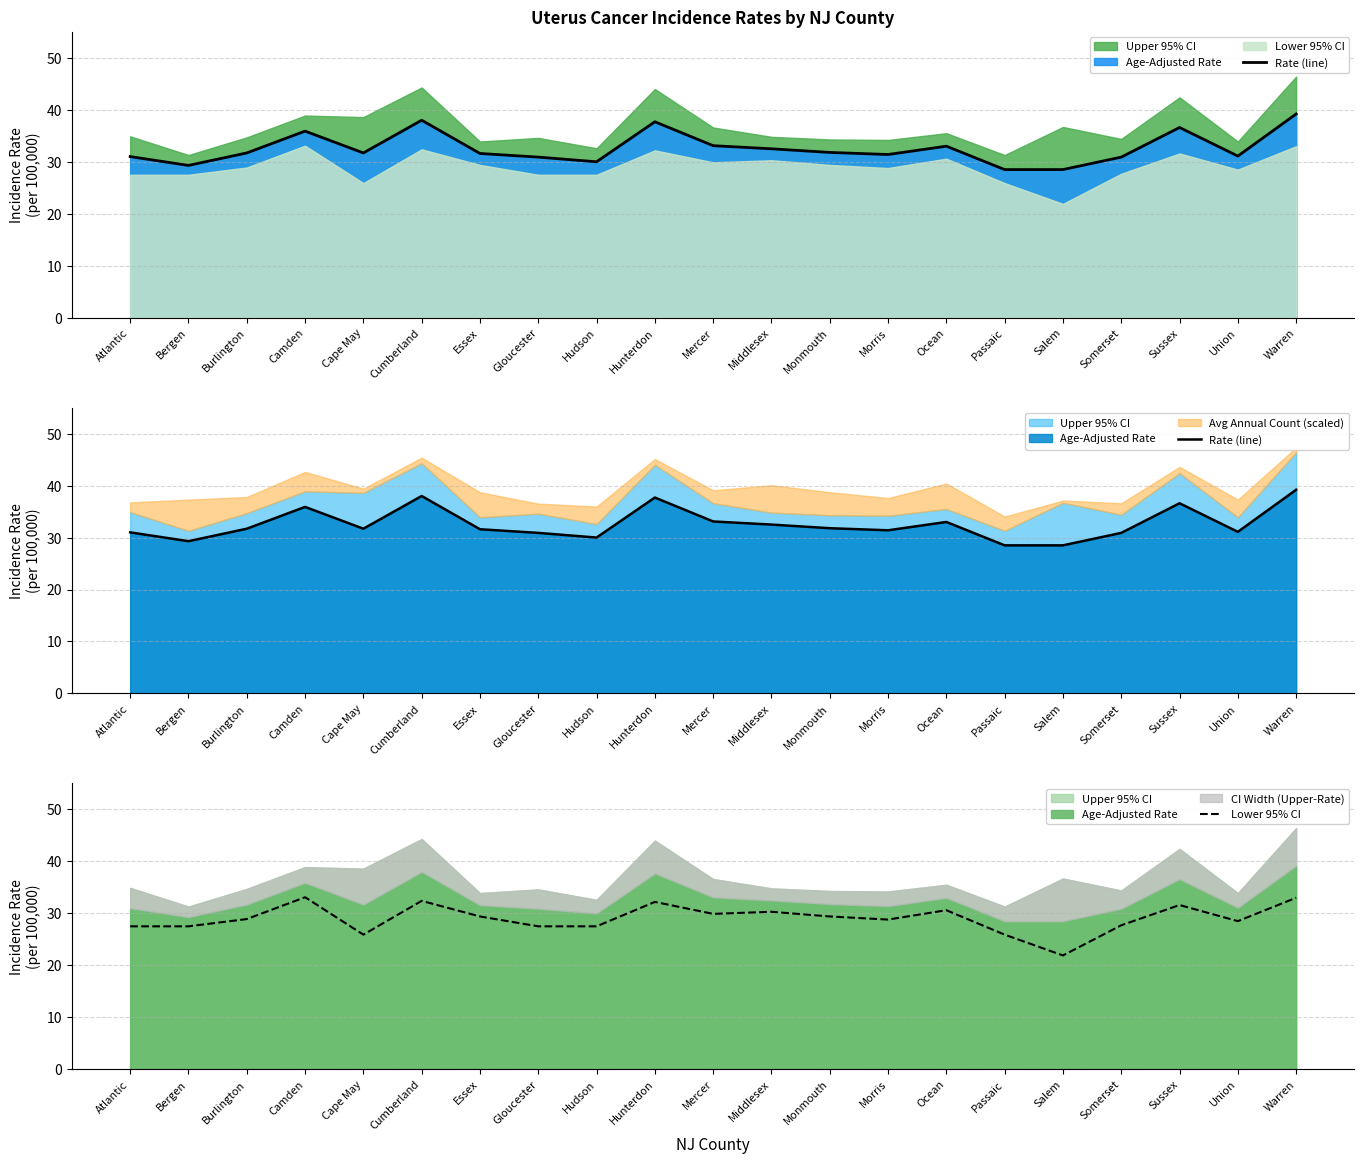

Is it true that Lower 95% CI equals 32.4 at Cumberland?

True